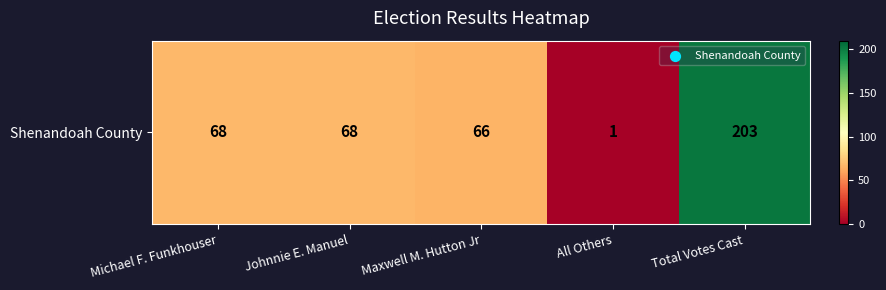

Rank the categories by value from lowest to highest.

All Others, Maxwell M. Hutton Jr, Michael F. Funkhouser, Johnnie E. Manuel, Total Votes Cast